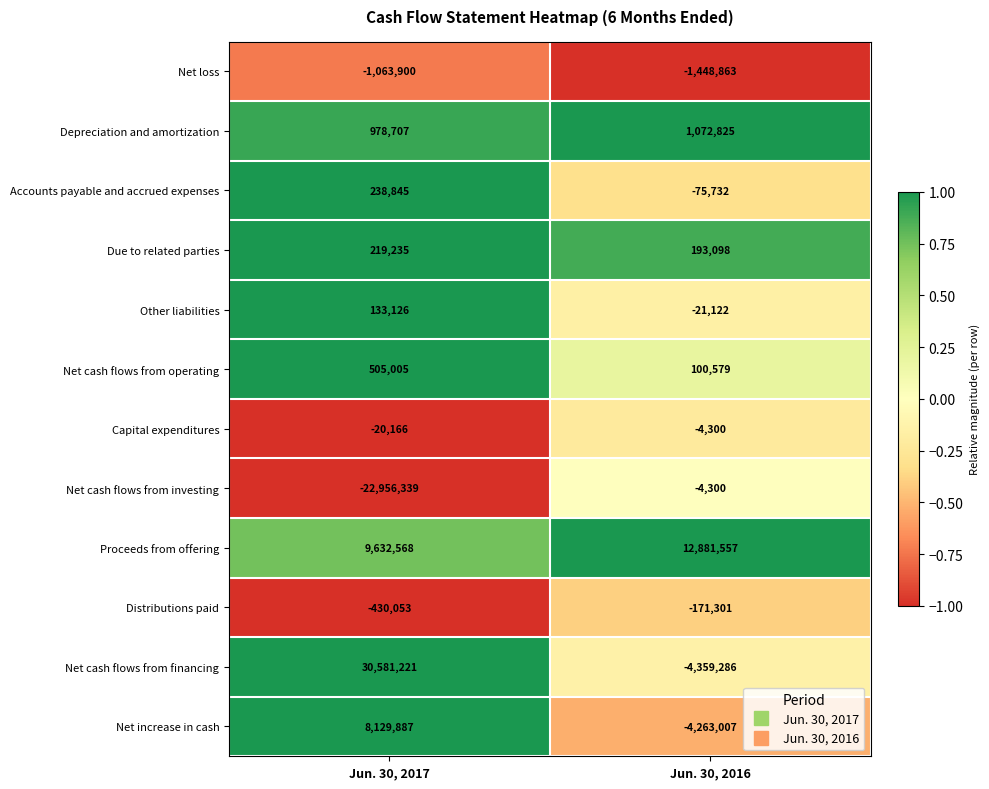

Is it true that Net cash flows from operating equals 724017 at Jun. 30, 2017?

False